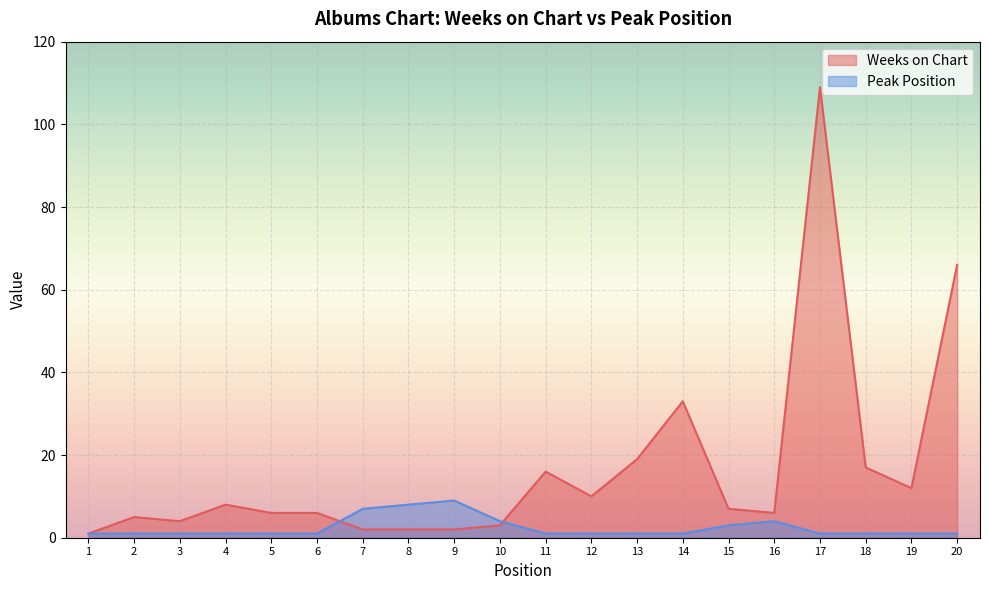

What is the sum of all Peak Position values?

49